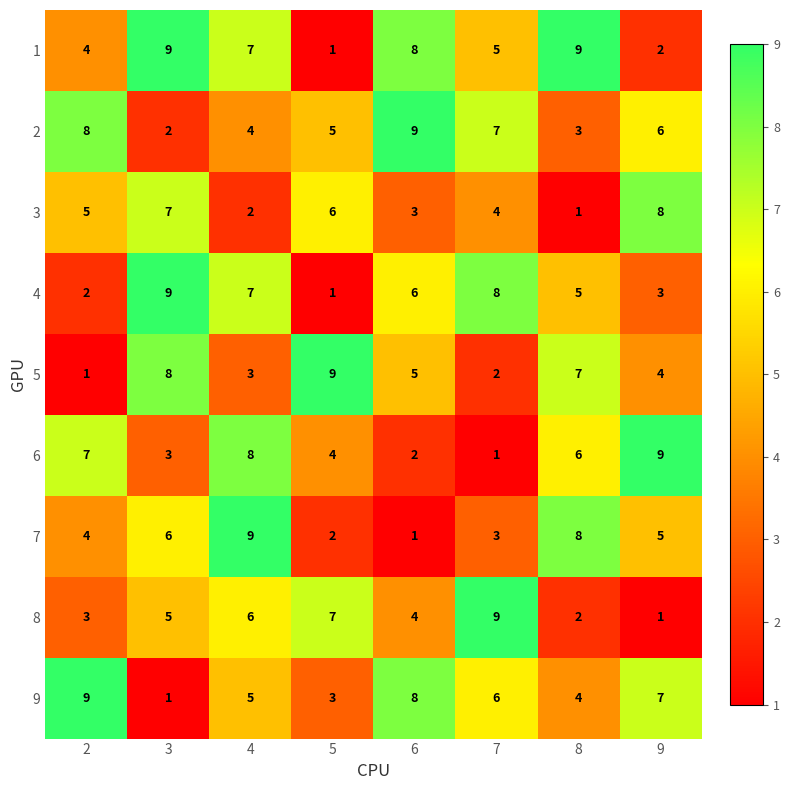

What is the total value across all series at 3?

50